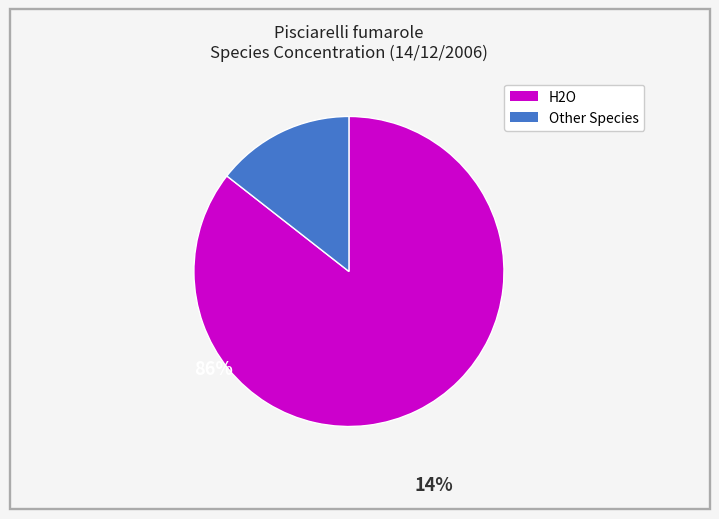

How many slices are in this pie chart?

2